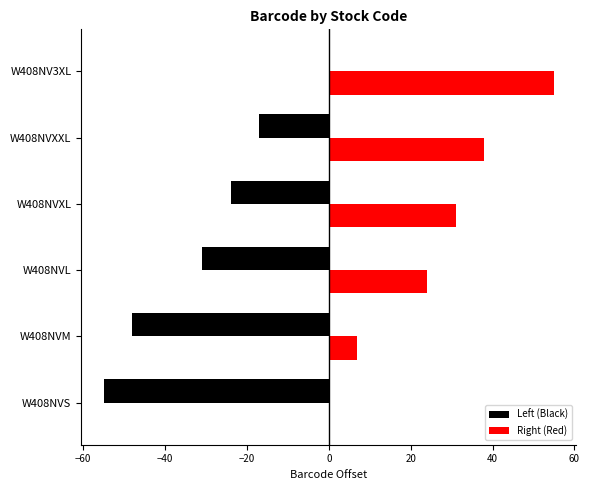

What is the approximate value of Left (Black) at W408NVL, to the nearest 5?

-30